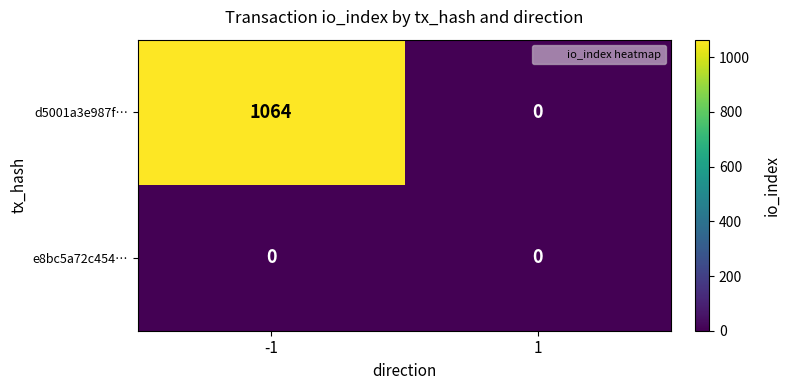

What is the average value of the d5001a3e987f… series?

532